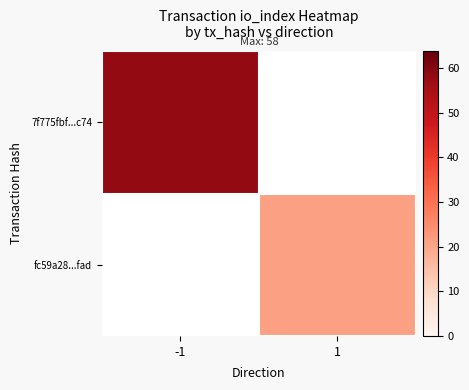

True or false: fc59a28...fad has a value of 37.7 at 1.

False